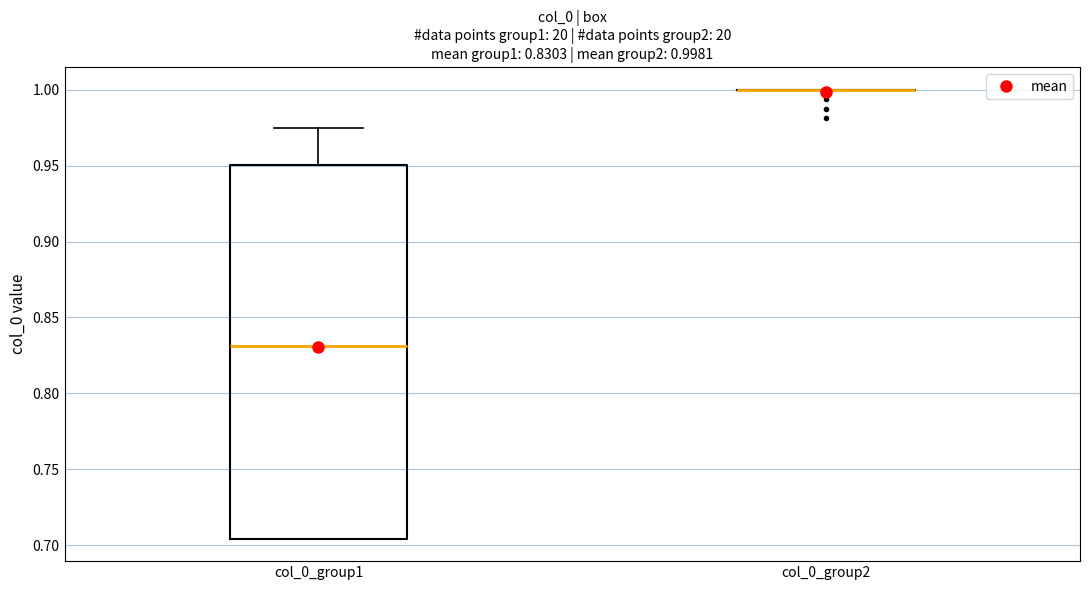

Which box is the tallest, from its lower edge to its upper edge?

col_0_group1